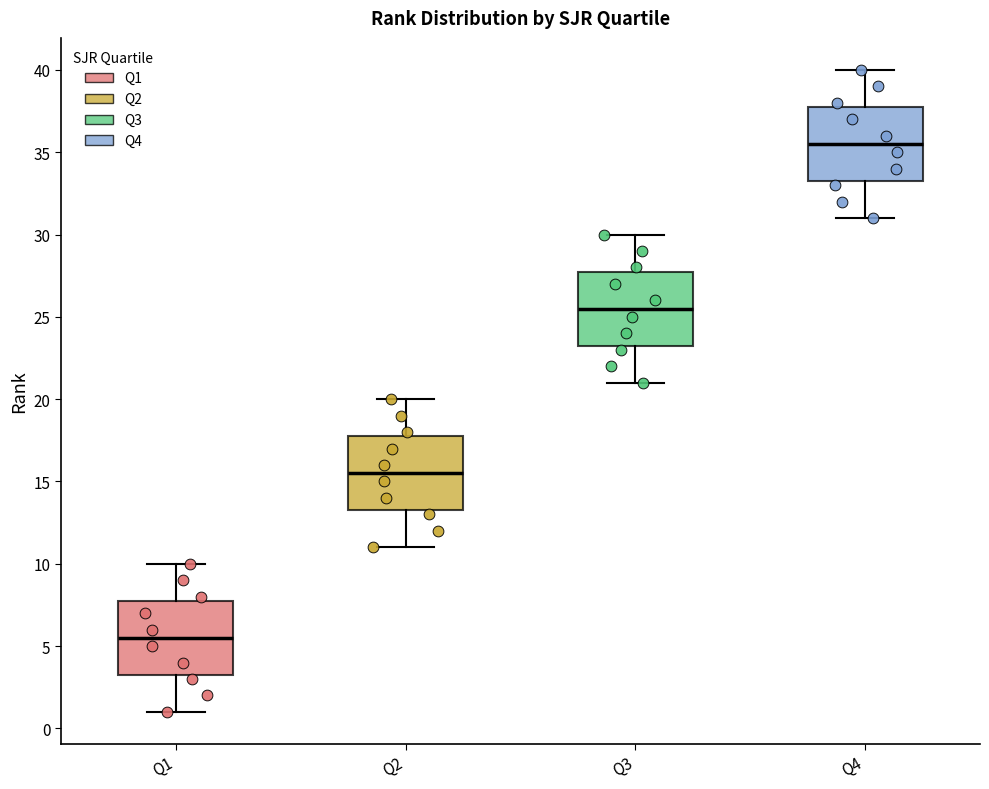

Where is the lower edge of the box for Q1 on the y-axis? The values are not printed on the chart, so give them approximately, as read against the axis.

3.5